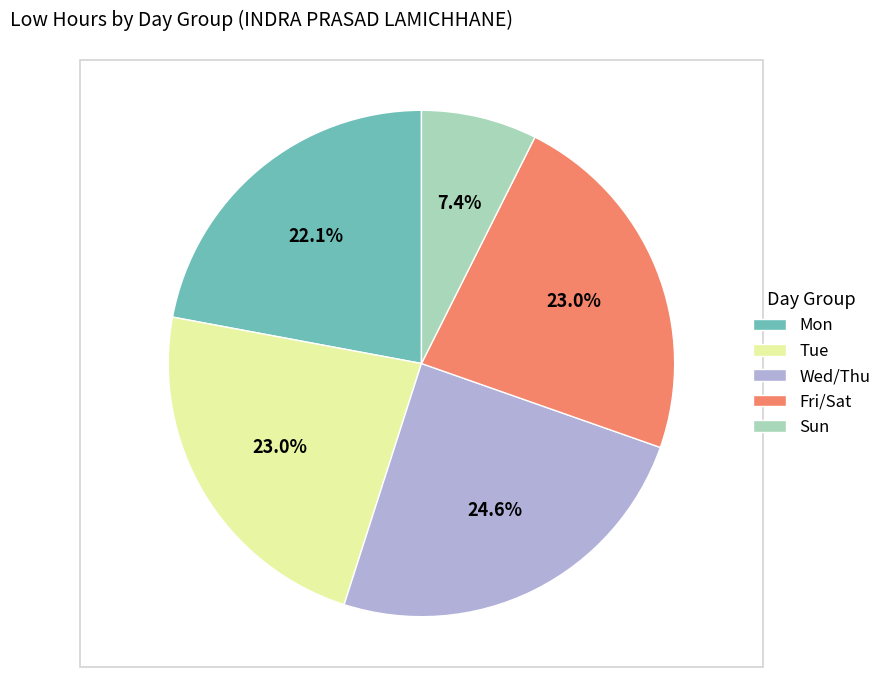

Which category has the biggest portion of the pie?

Wed/Thu